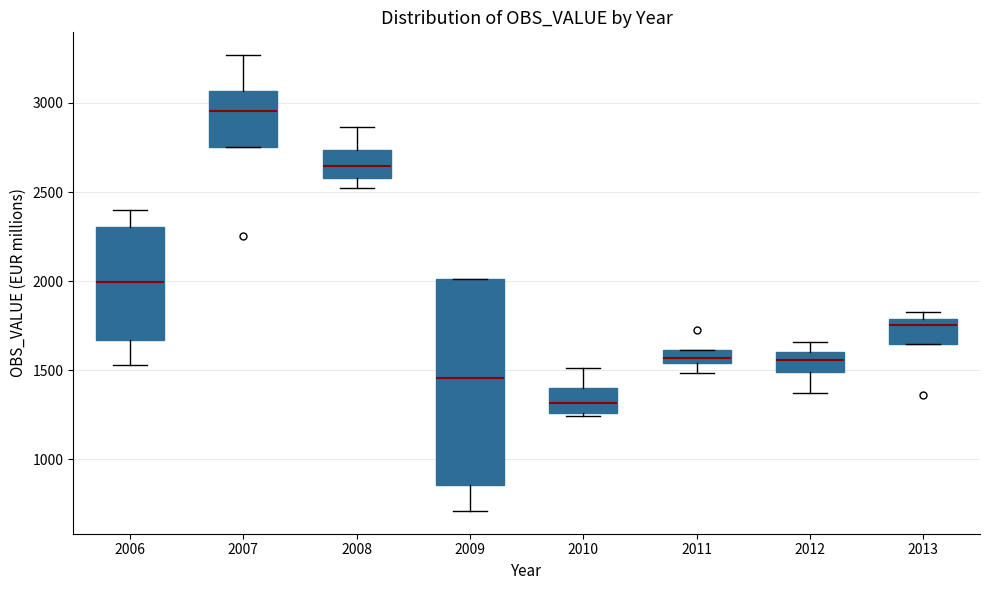

Which box is the tallest, from its lower edge to its upper edge?

2009